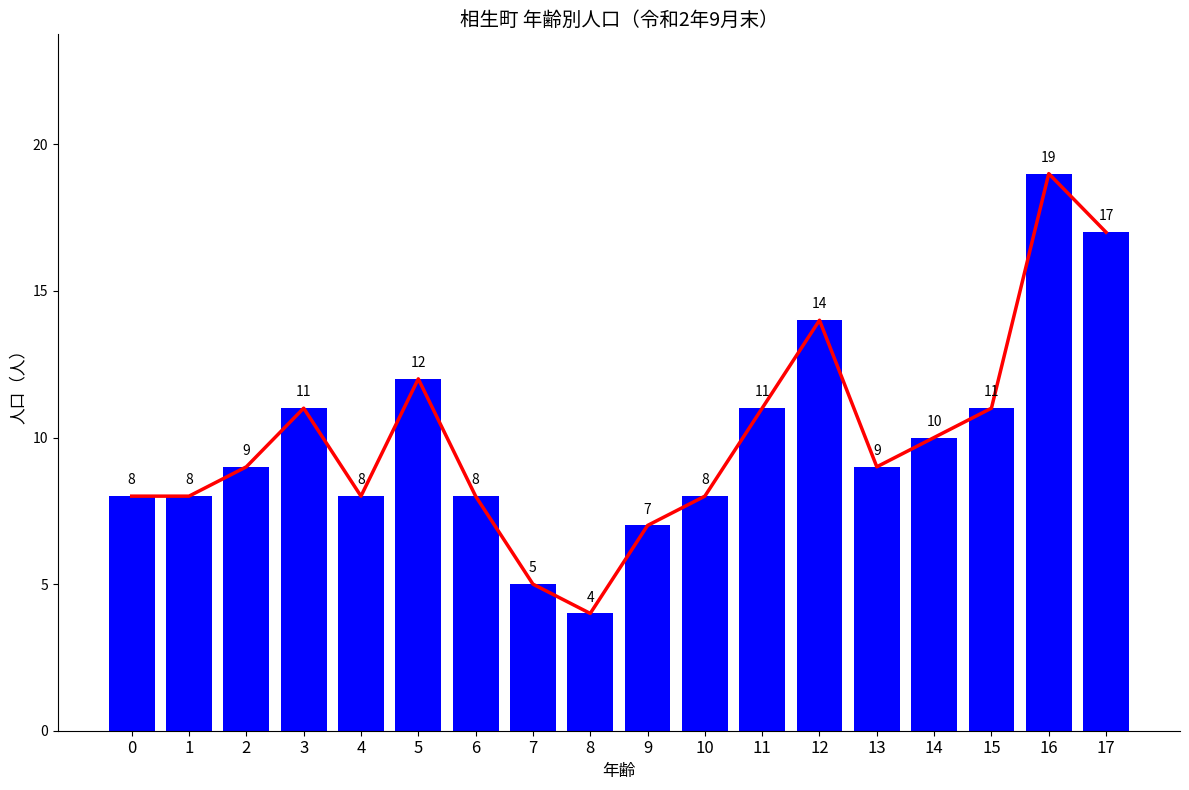

At which label is 計 (line) closest to 11?

3